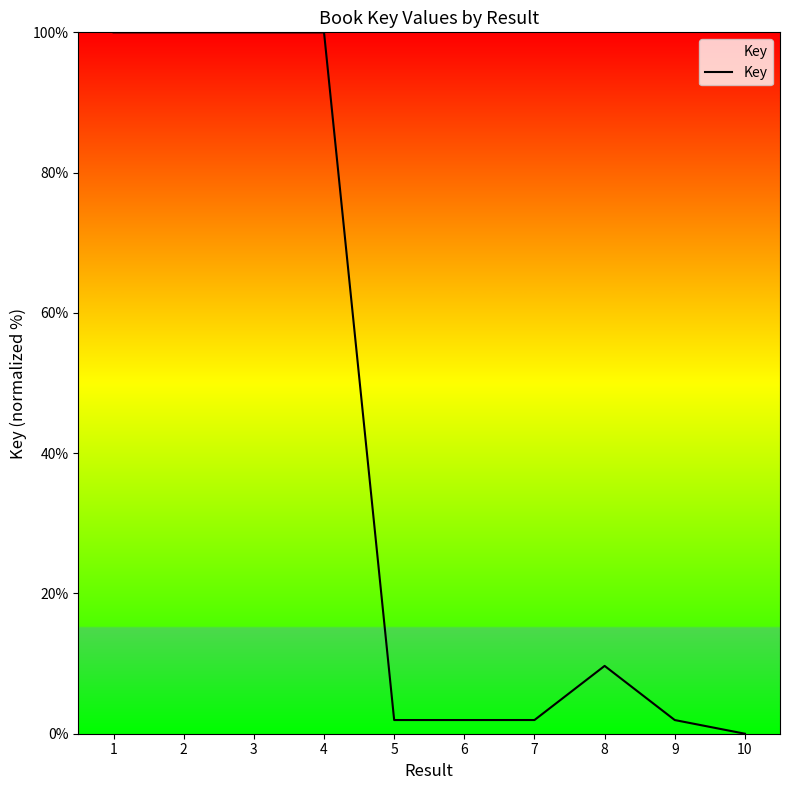

Is it true that the value at 10 is 65.1?

False